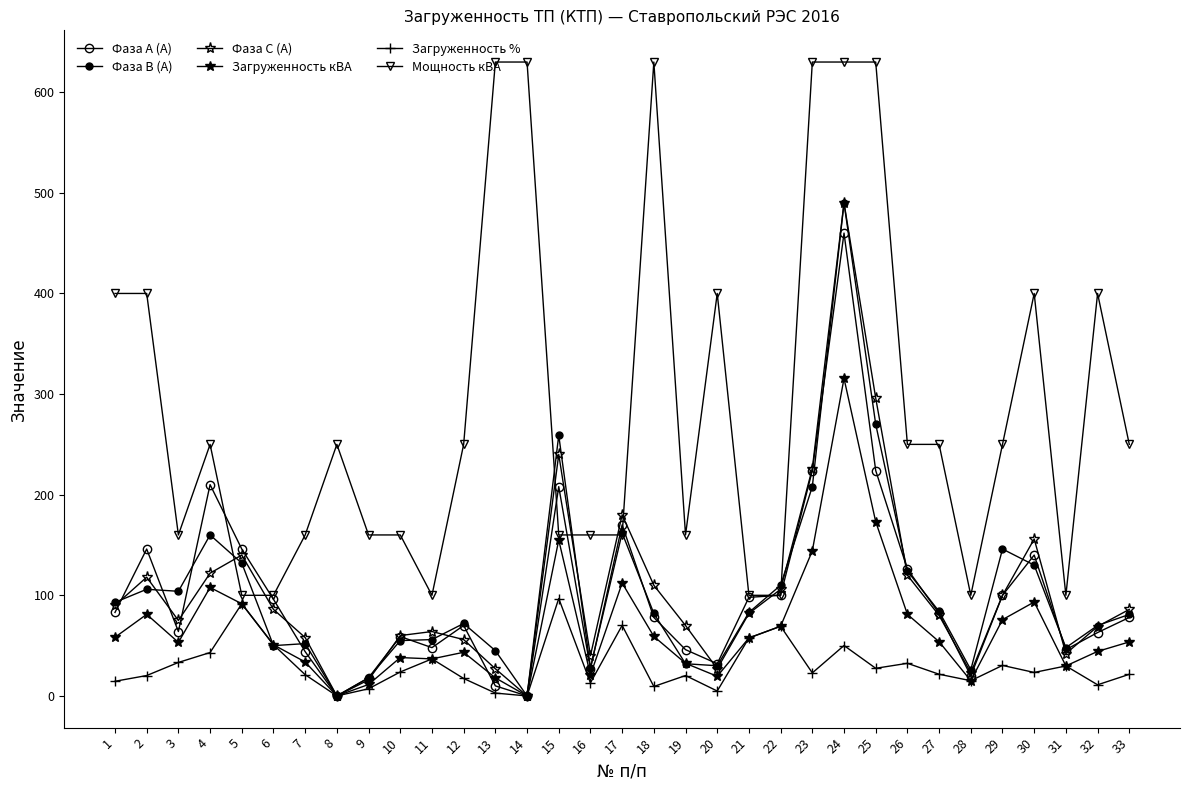

How many lines are shown in the chart?

6